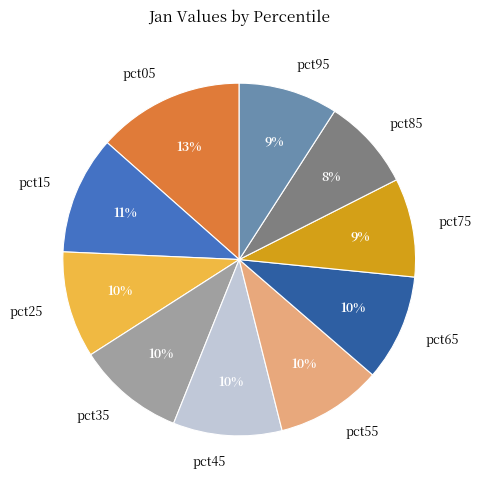

To the nearest percent, what is the combined percentage of pct95 and pct65?

19%